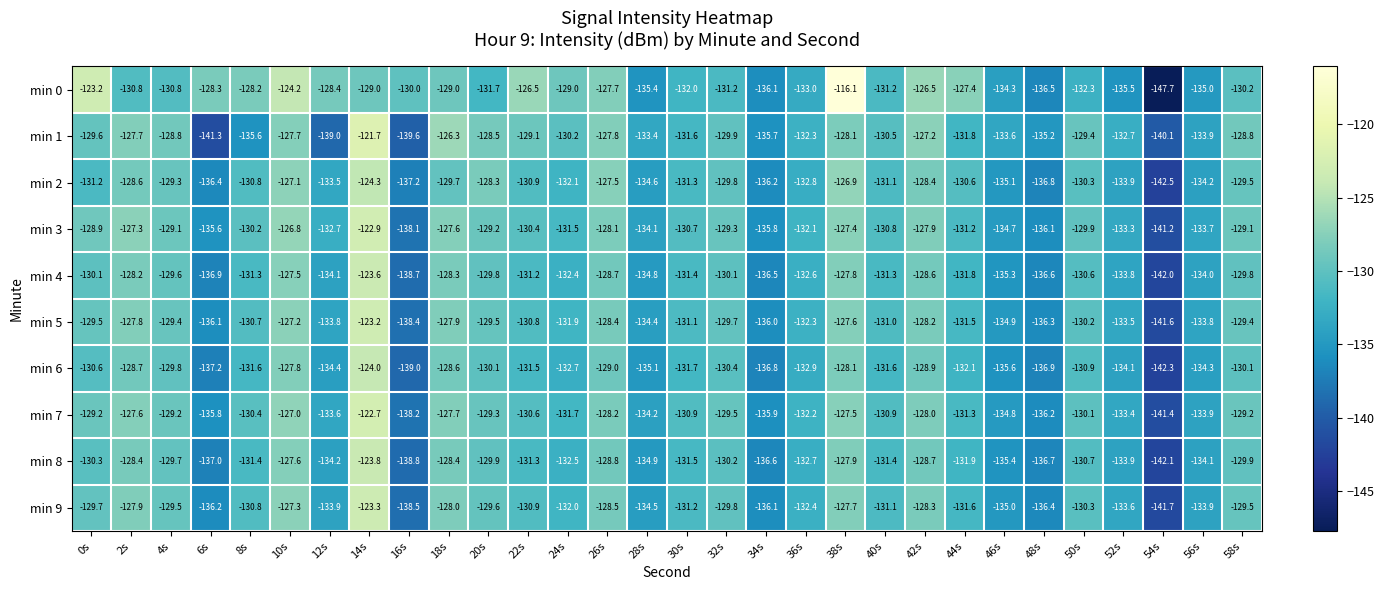

At which category does the chart reach its peak across all series?

38s